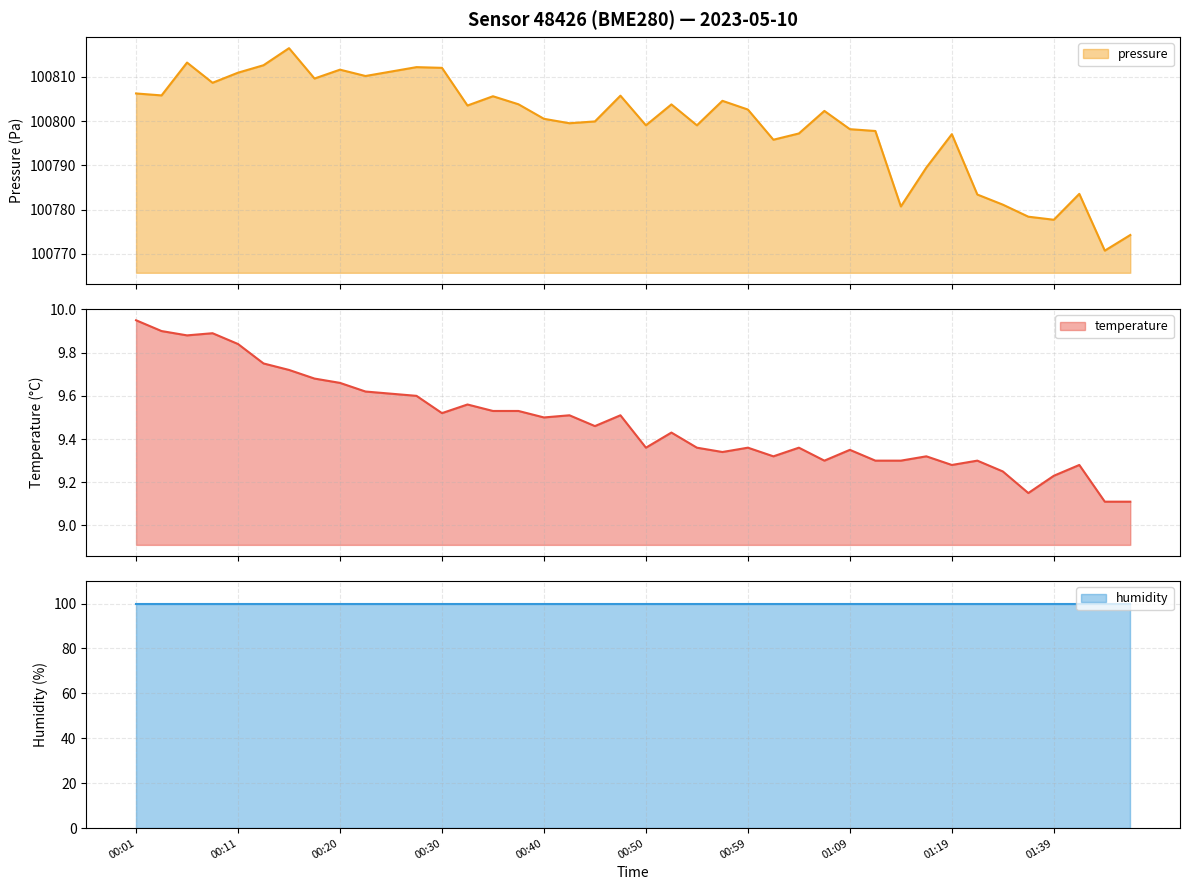

How many categories are shown in the chart?

40